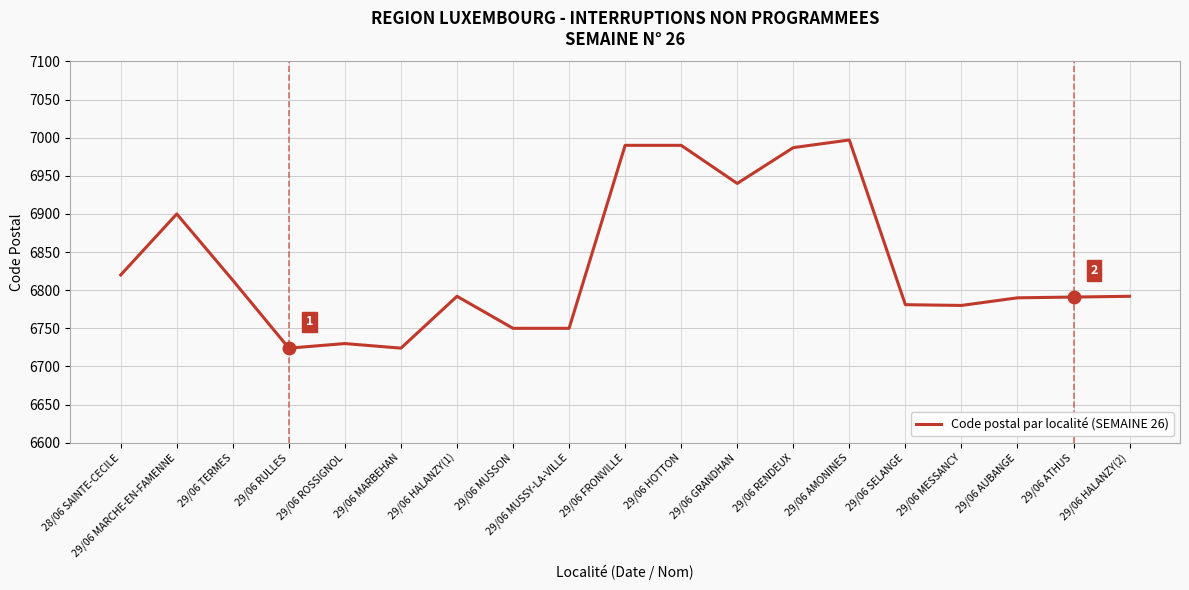

What is the minimum value shown in the chart?

6724